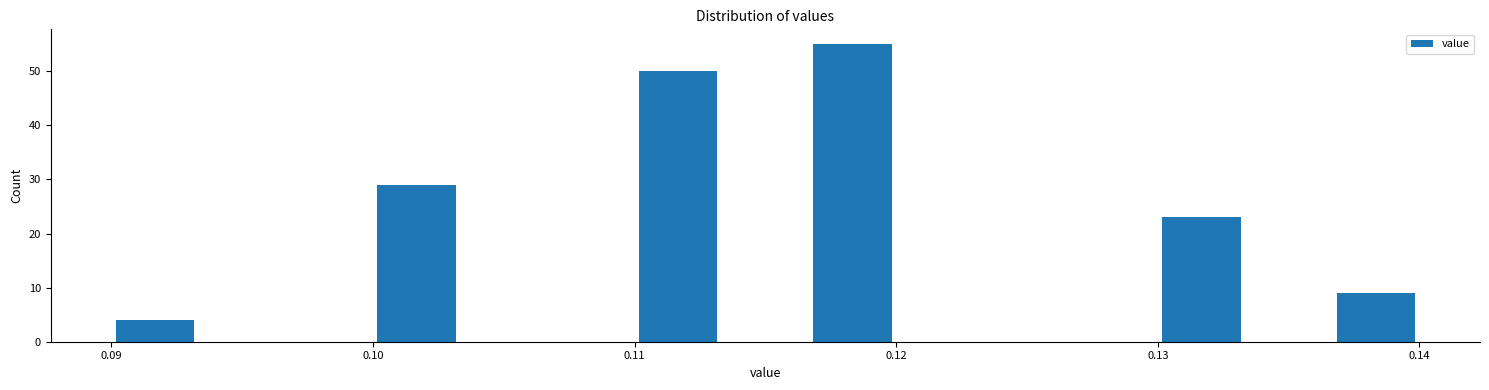

Around what value on the x-axis is the tallest bar? Give the approximate position of its centre, as read against the axis.

0.118